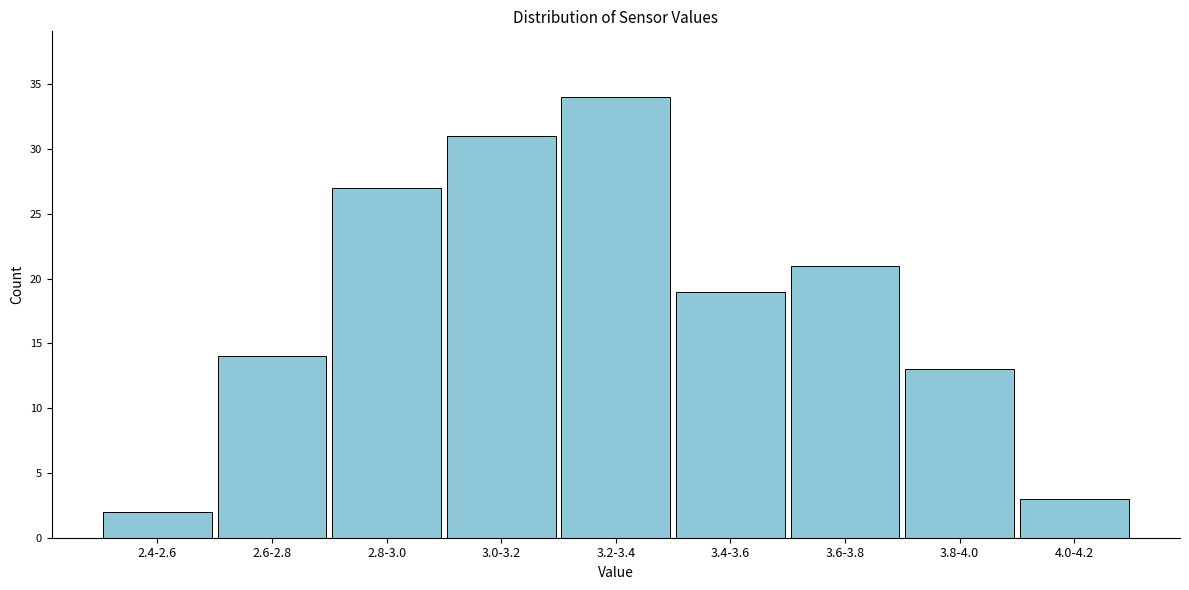

Reading right to left, what are all the values shown in this chart?

3	13	21	19	34	31	27	14	2